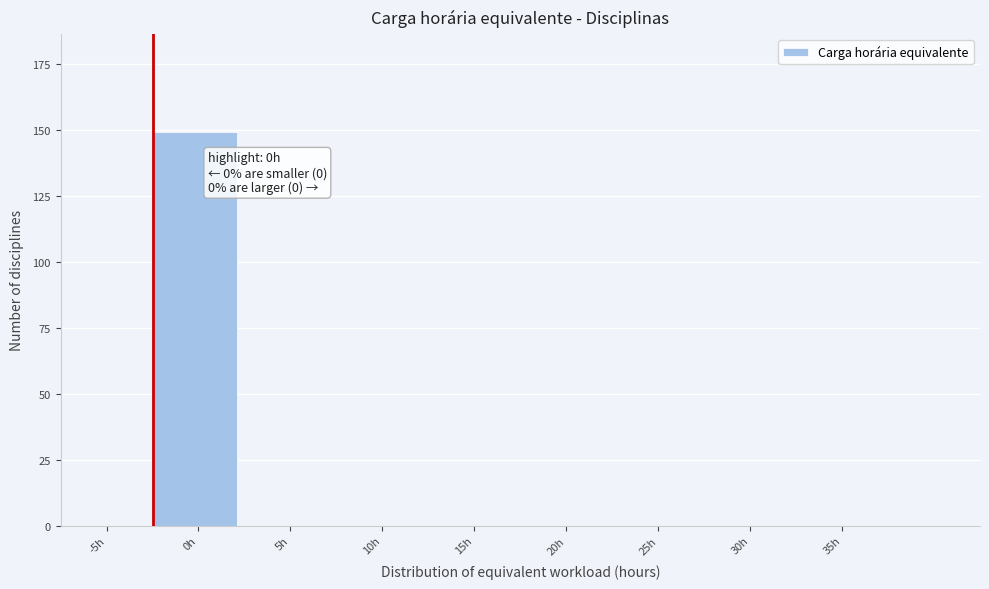

Reading left to right, extract all data points from this chart.

-5h=0	0h=149	5h=0	10h=0	15h=0	20h=0	25h=0	30h=0	35h=0